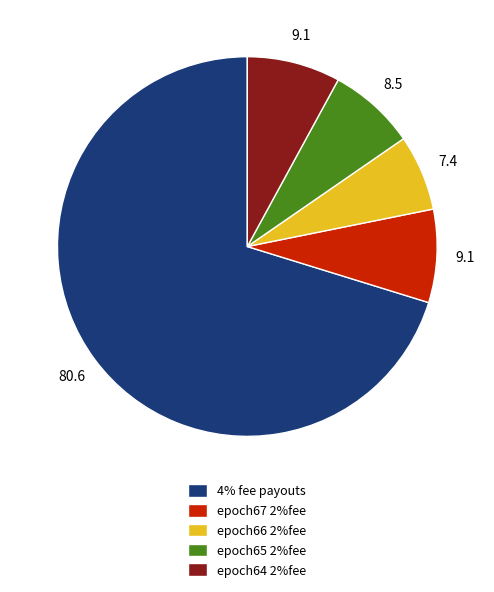

The epoch67 2%fee slice represents 1% of the pie. True or false?

False